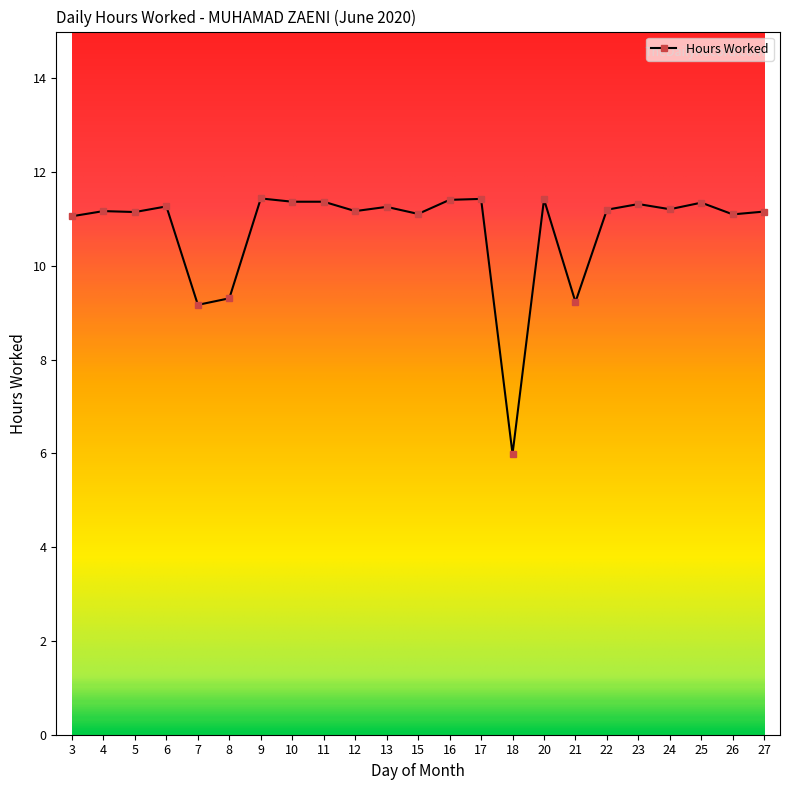

What is the average value?

10.8